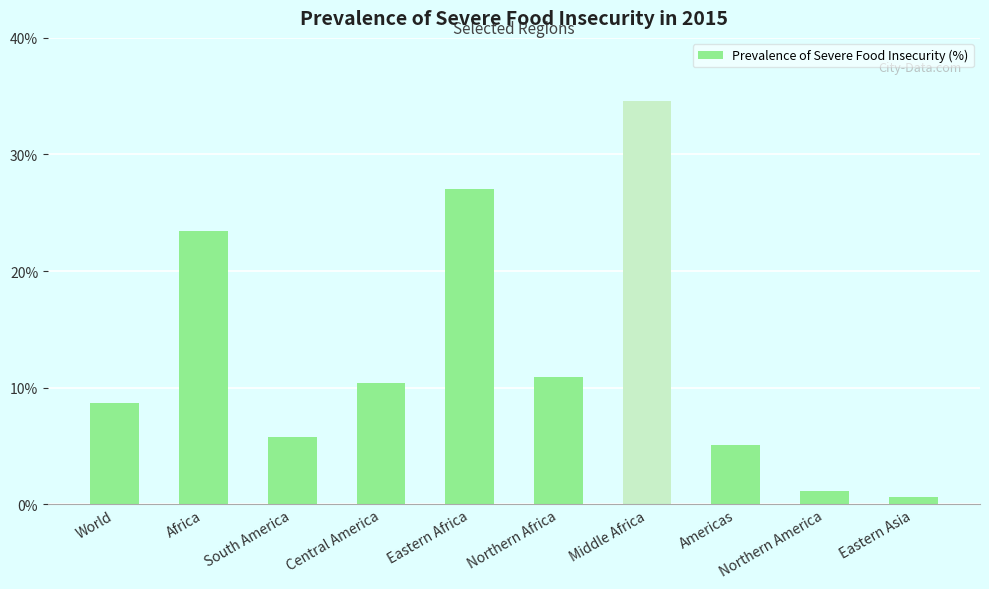

What is the difference between the values at Northern America and Eastern Asia?

0.5